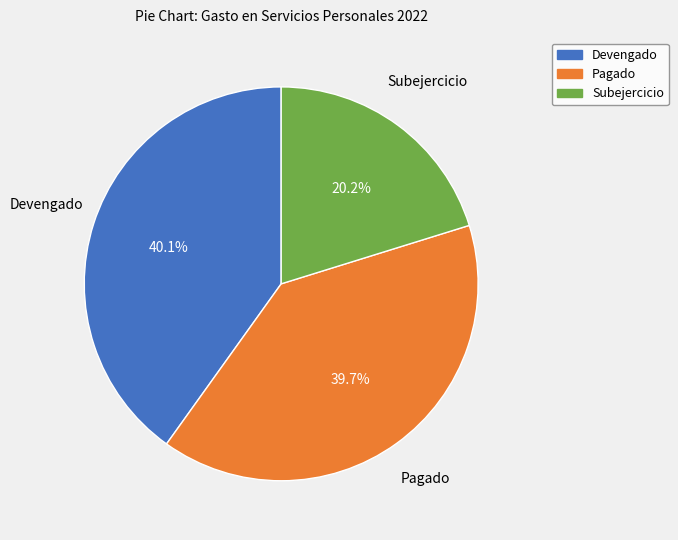

Is there any slice that represents more than half of the pie?

No